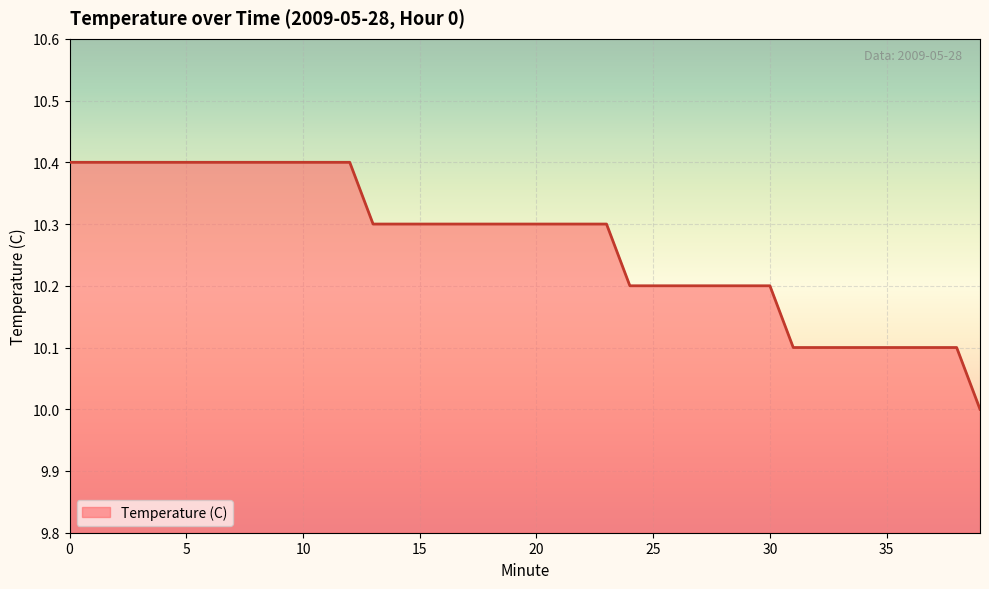

What is the smallest value displayed?

10.0